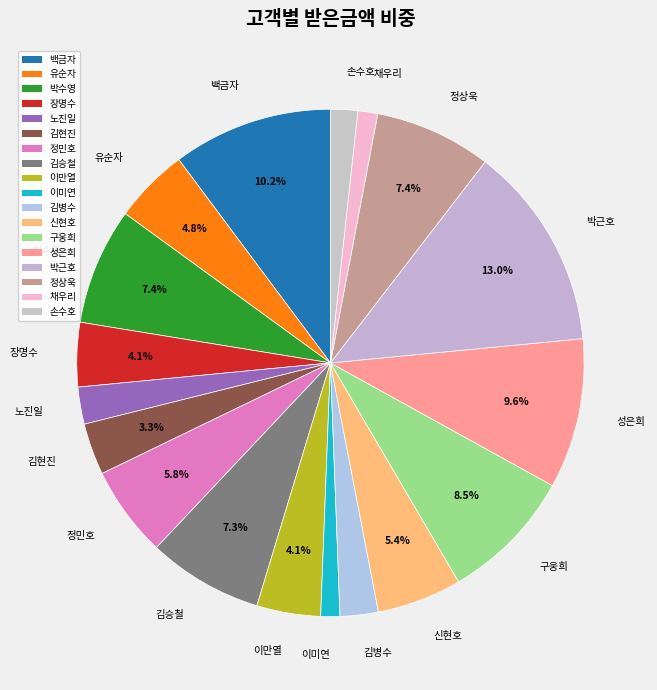

Do 신현호 and 성은희 together represent more than half of the pie?

No